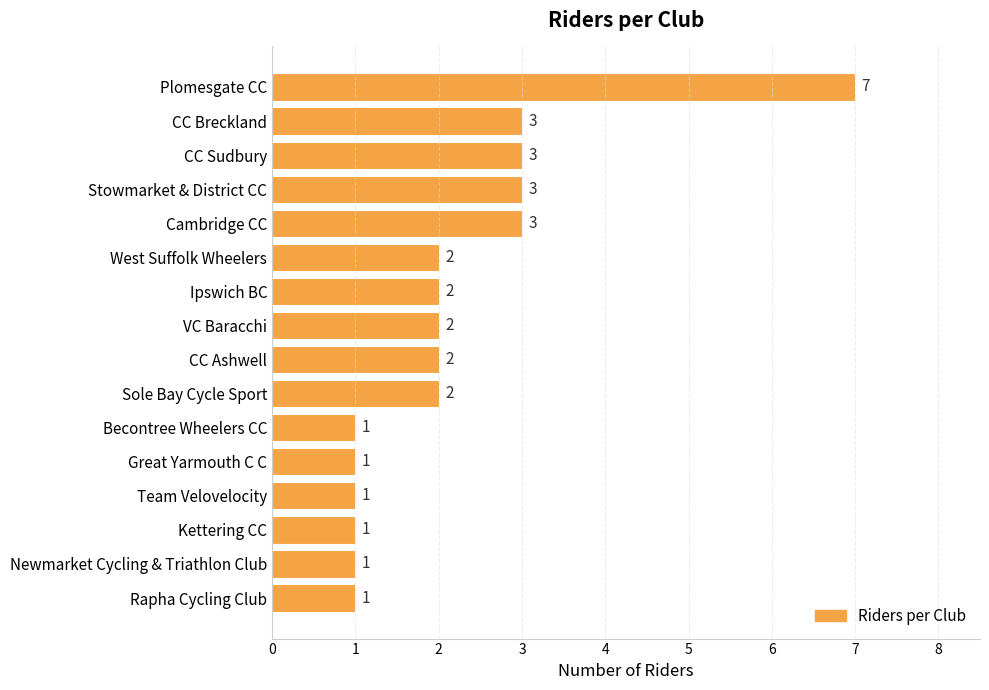

What position from the bottom is Sole Bay Cycle Sport?

7